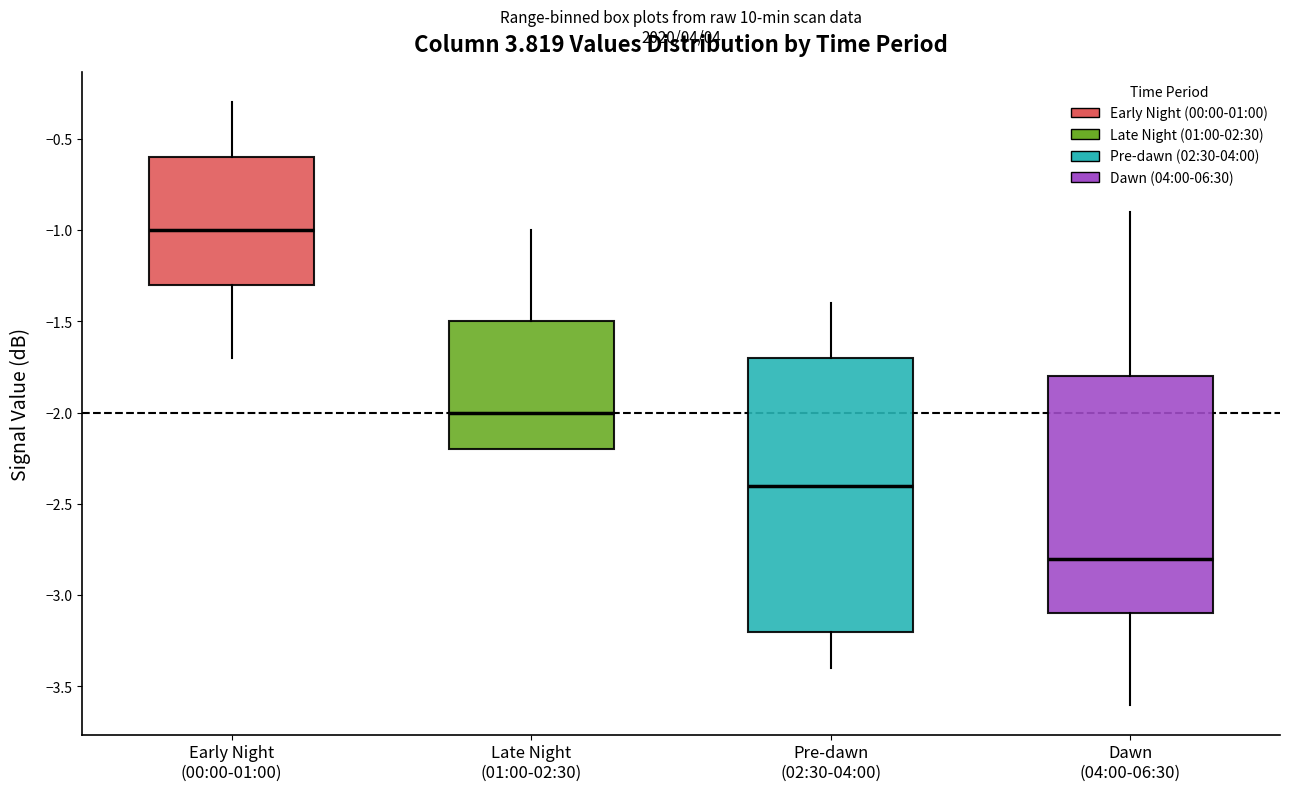

Where is the lower edge of the box for Late Night (01:00-02:30) on the y-axis? The values are not printed on the chart, so give them approximately, as read against the axis.

-2.2